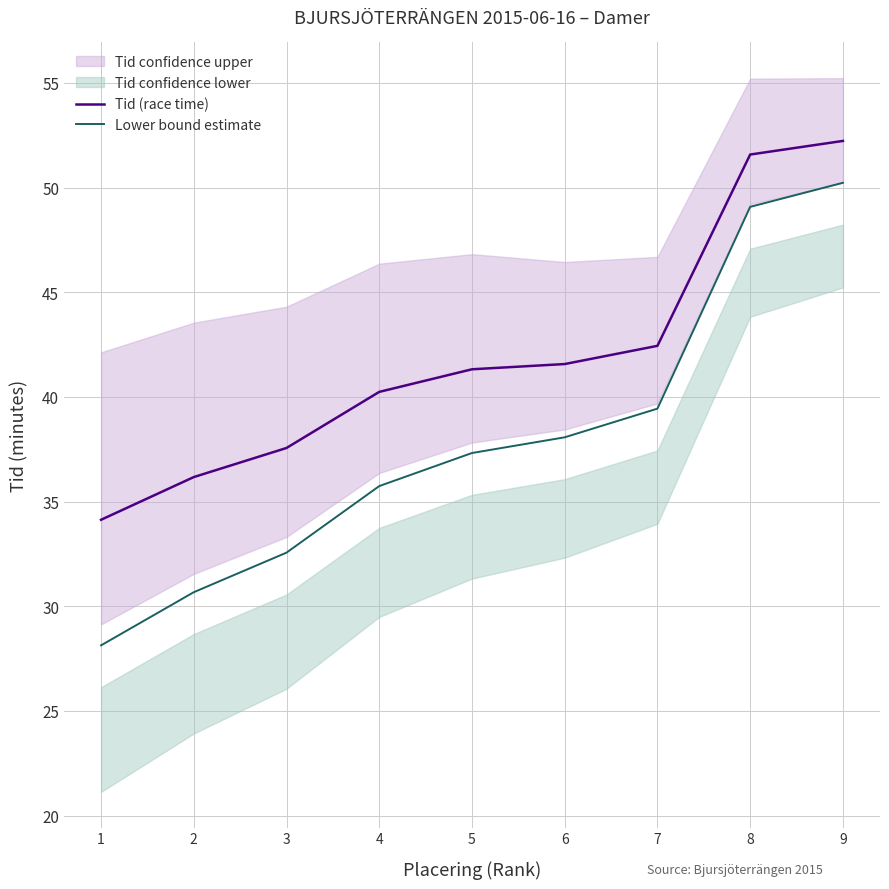

How many lines are shown in the chart?

2